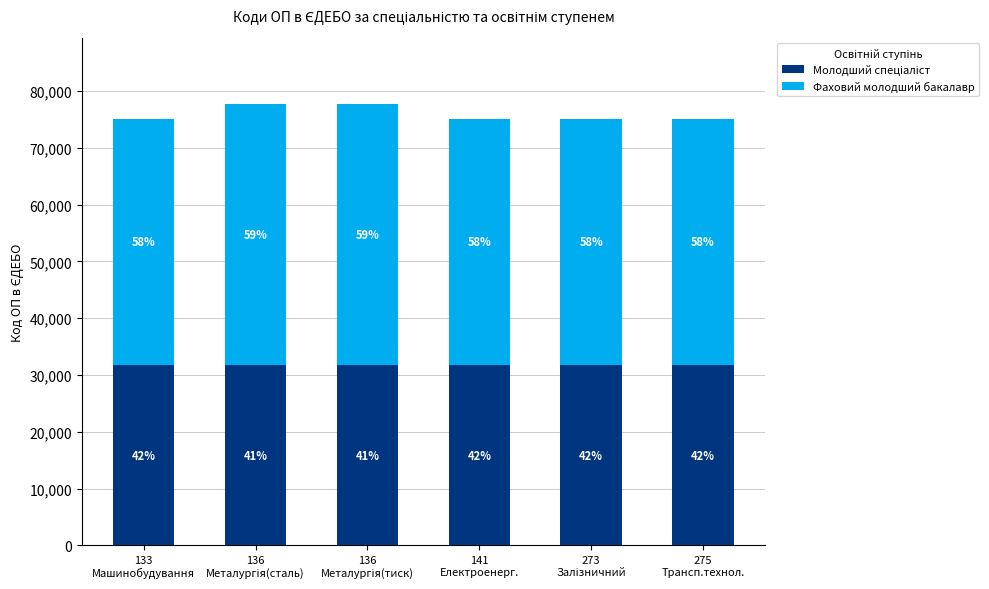

Are the bars grouped side by side (vs. stacked)?

No